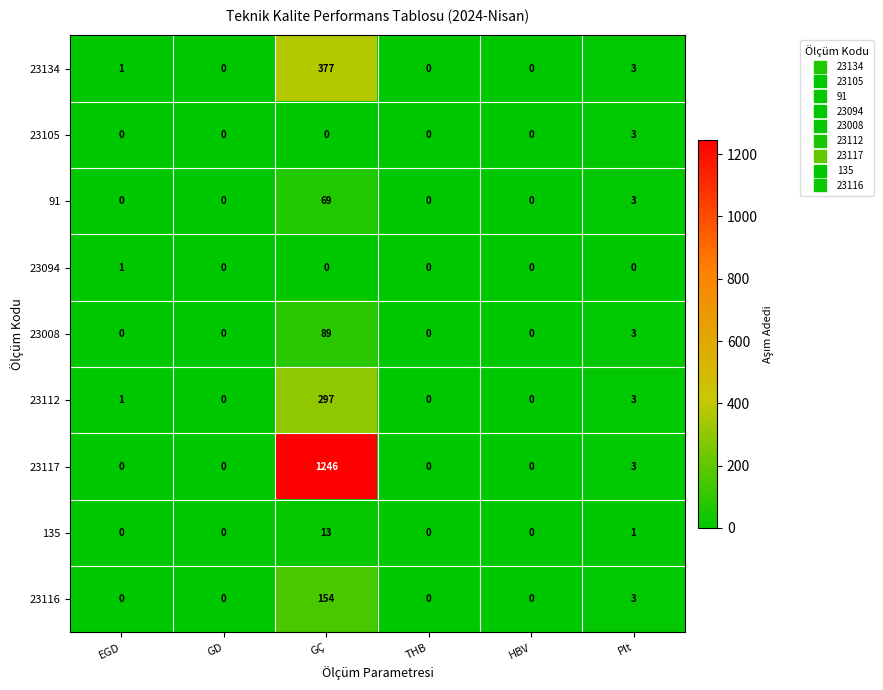

Where is 23008 nearest to the value 44?

Plt